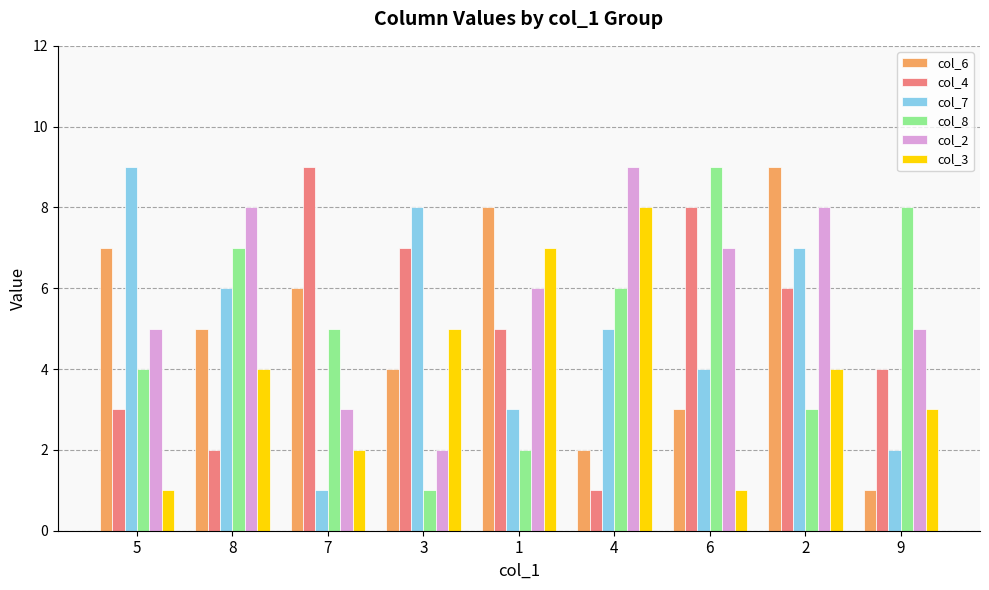

At how many categories does at least one series exceed 6?

9